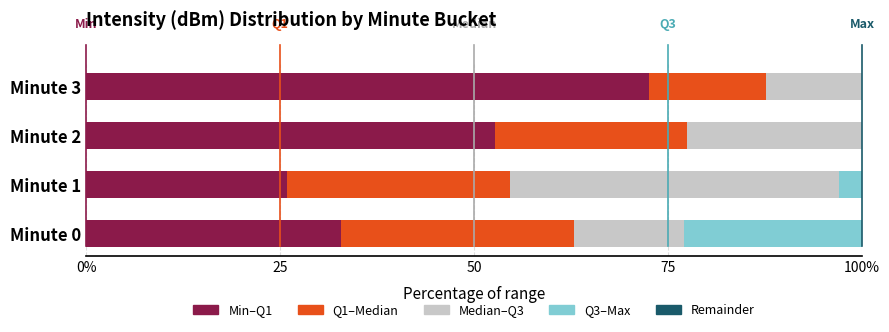

Which series has the largest total across all categories?

Min–Q1